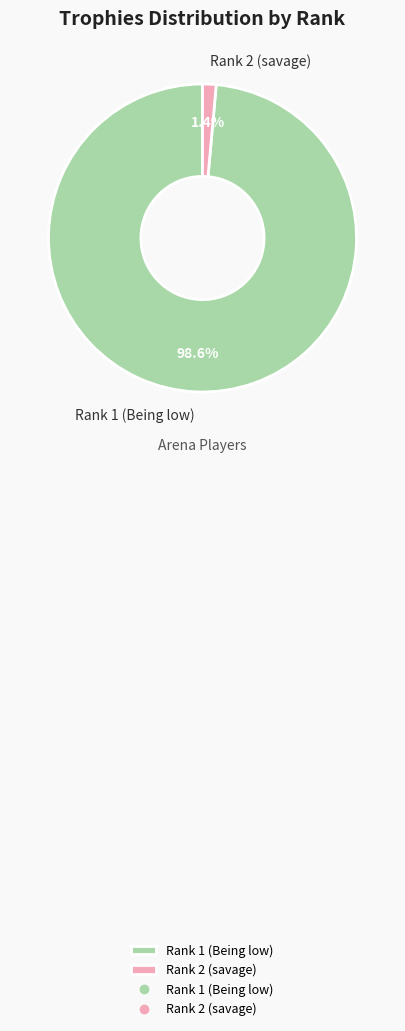

Which has a higher value, Rank 1 (Being low) or Rank 2 (savage)?

Rank 1 (Being low)